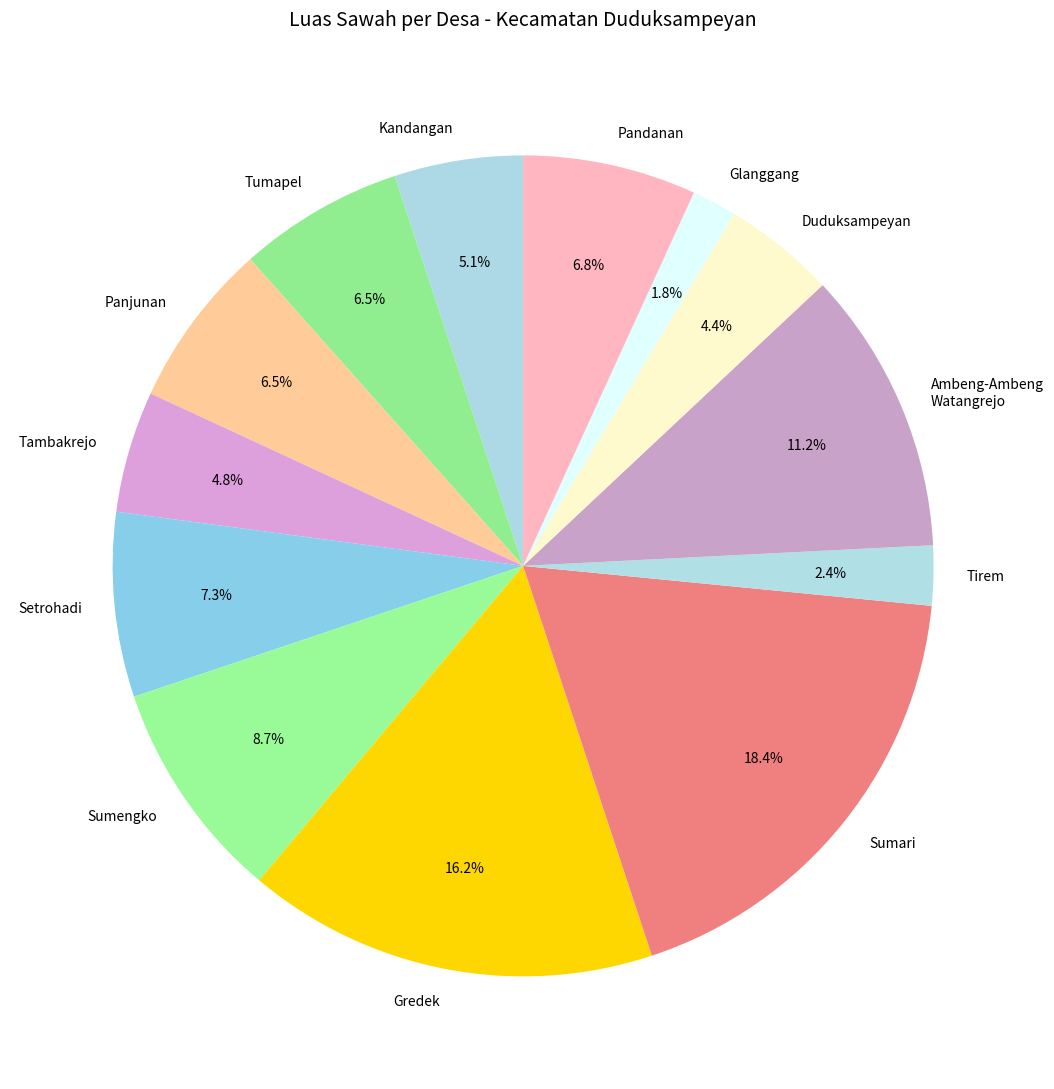

Is Duduksampeyan the majority of the pie?

No